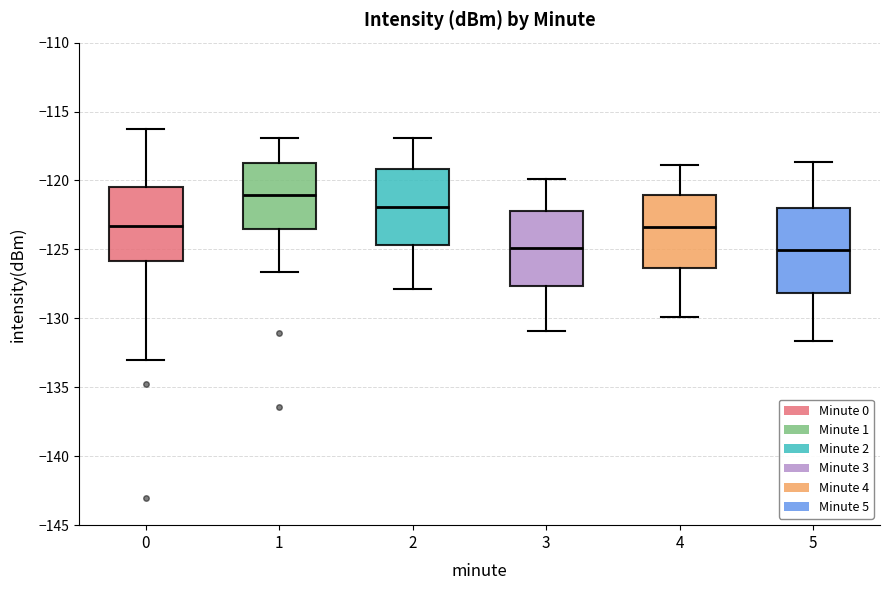

Which box's median line is the highest?

1